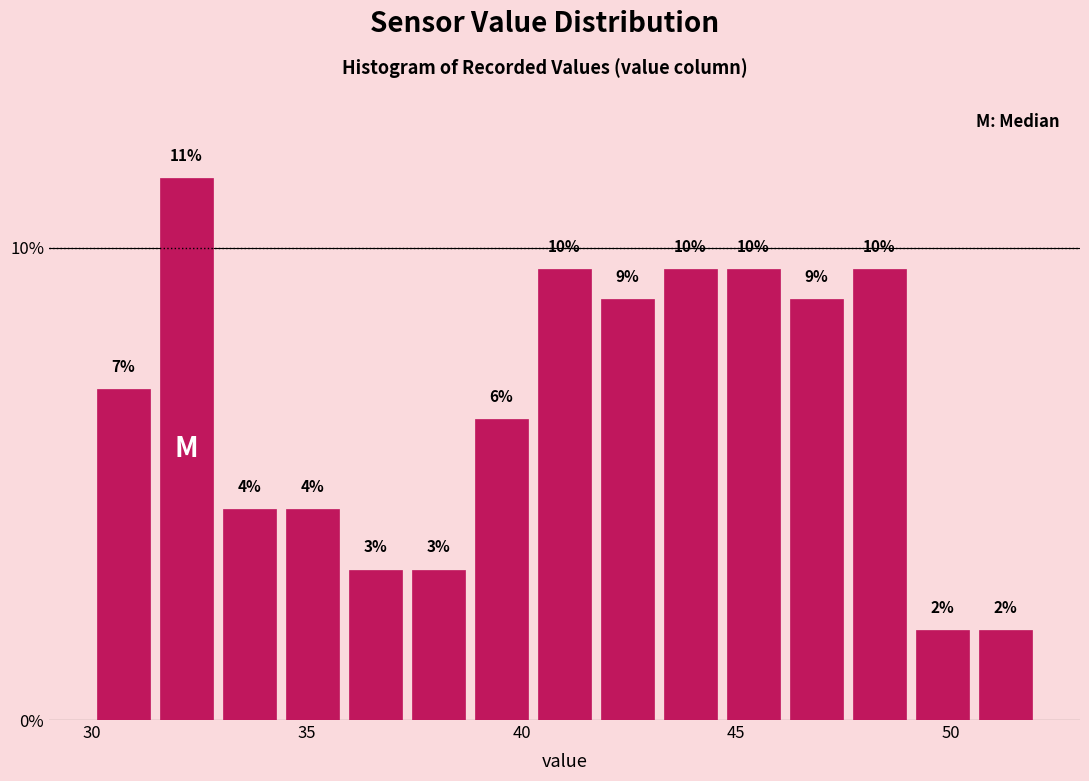

Around what value on the x-axis is the tallest bar? Give the approximate position of its centre, as read against the axis.

32.0